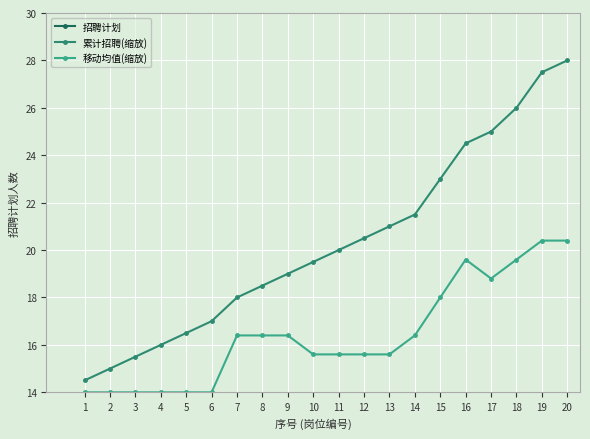

Is it true that 累计招聘(缩放) equals 14.4 at 19?

False